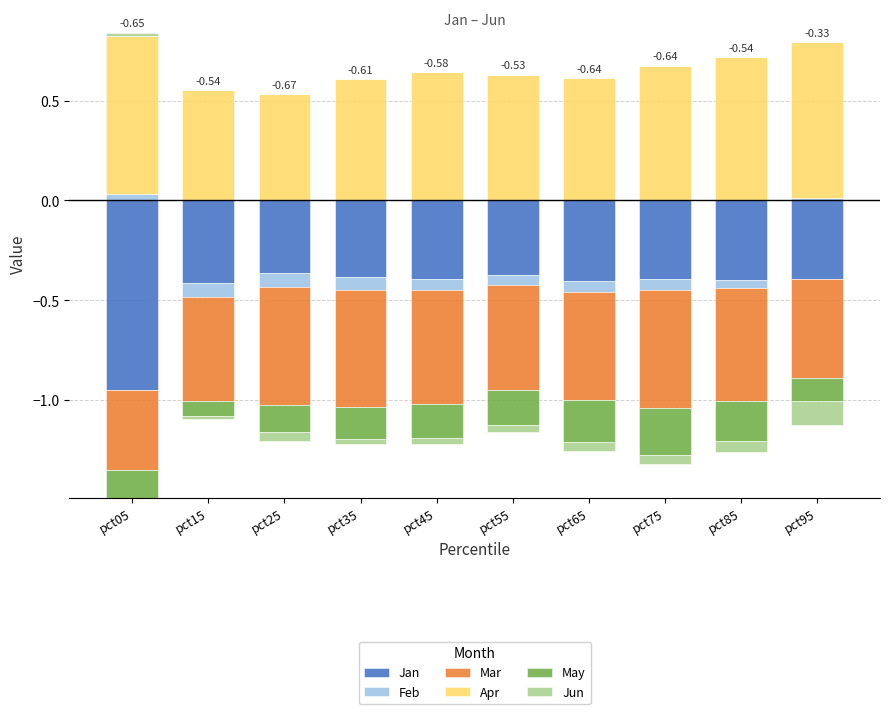

What are all the series names shown in the legend?

Jan, Feb, Mar, Apr, May, Jun